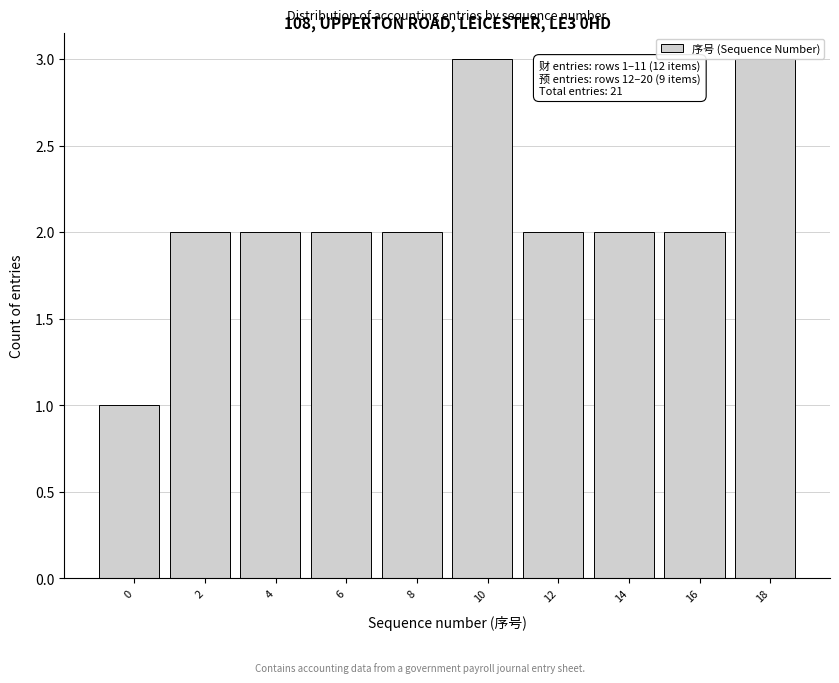

Reading right to left, what are all the values shown in this chart?

3	2	2	2	3	2	2	2	2	1